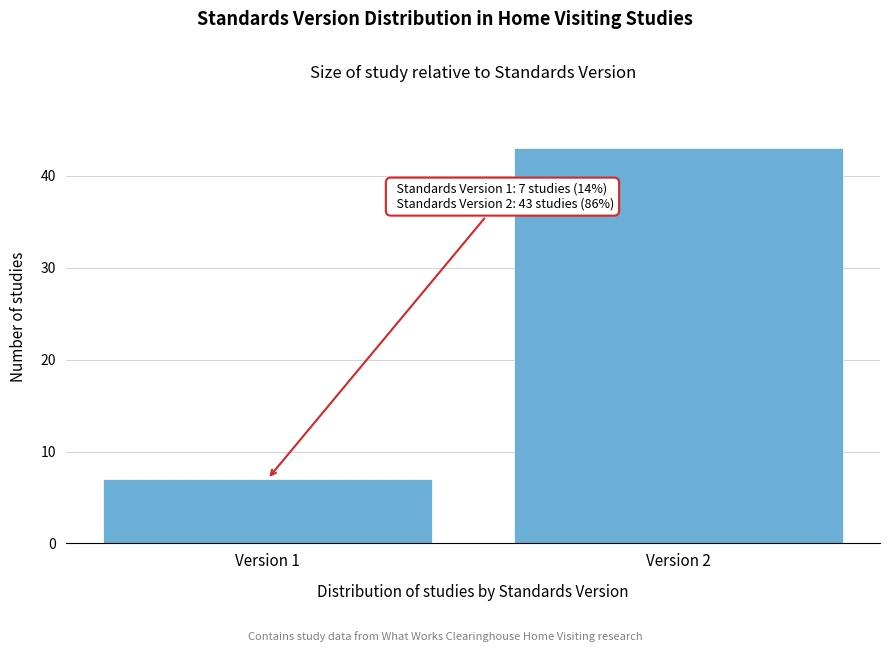

Reading left to right, extract all data points from this chart.

Version 1=7	Version 2=43